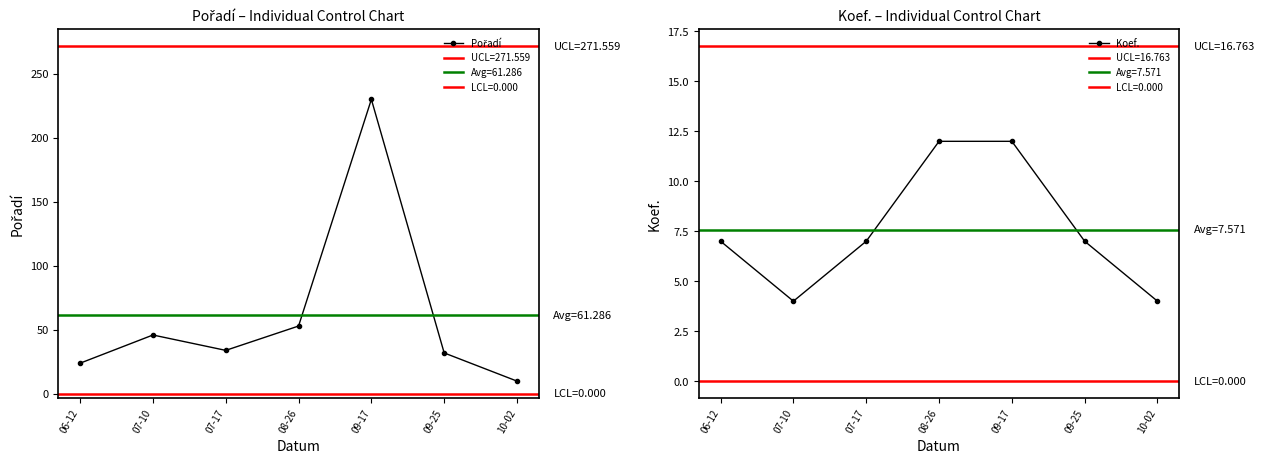

True or false: Pořadí and Koef. intersect in this chart.

False